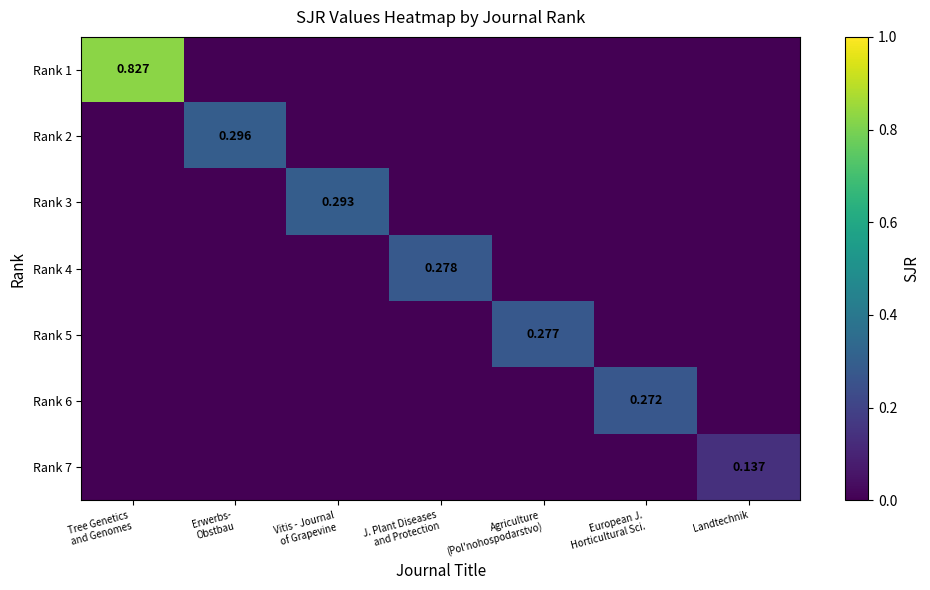

True or false: Rank 6 has a value of -0.2 at Agriculture (Pol'nohospodarstvo).

False